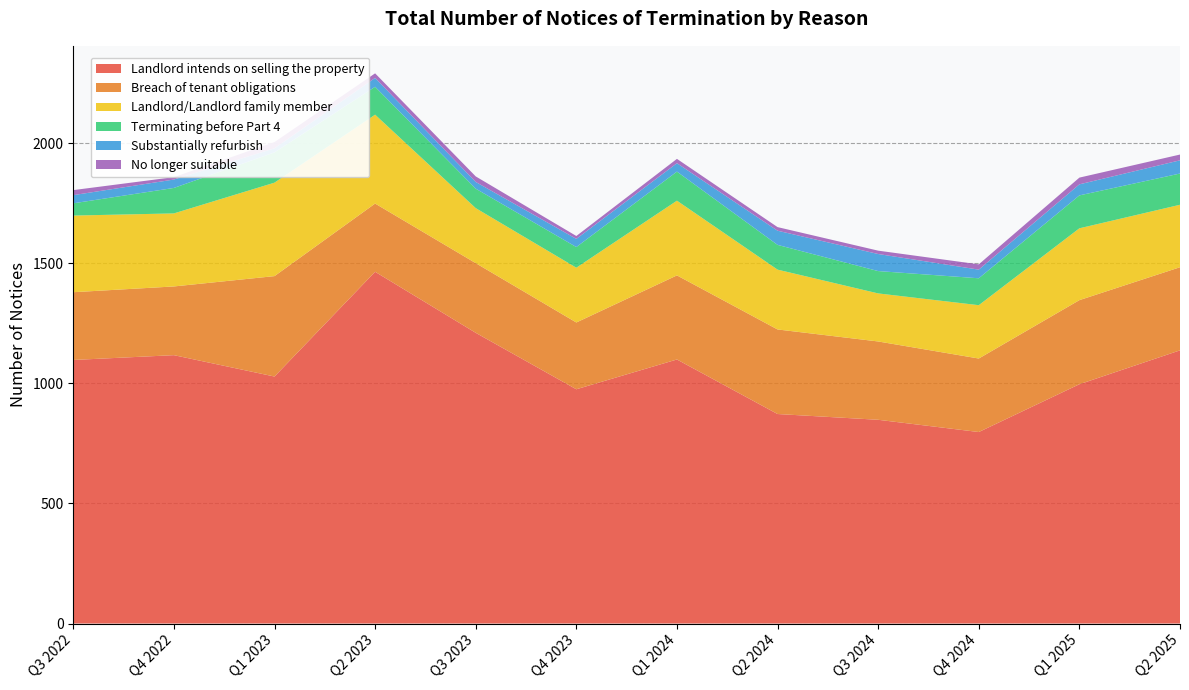

Reading left to right, list all the values displayed in this chart.

Landlord intends on selling the property: Q3 2022=1097	Q4 2022=1117	Q1 2023=1028	Q2 2023=1464	Q3 2023=1210	Q4 2023=975	Q1 2024=1099	Q2 2024=872	Q3 2024=848	Q4 2024=797	Q1 2025=996	Q2 2025=1137
Breach of tenant obligations: Q3 2022=282	Q4 2022=286	Q1 2023=418	Q2 2023=284	Q3 2023=290	Q4 2023=278	Q1 2024=350	Q2 2024=352	Q3 2024=326	Q4 2024=306	Q1 2025=350	Q2 2025=346
Landlord/Landlord family member: Q3 2022=319	Q4 2022=304	Q1 2023=389	Q2 2023=370	Q3 2023=229	Q4 2023=228	Q1 2024=311	Q2 2024=249	Q3 2024=200	Q4 2024=222	Q1 2025=299	Q2 2025=260
Terminating before Part 4: Q3 2022=51	Q4 2022=106	Q1 2023=126	Q2 2023=116	Q3 2023=81	Q4 2023=86	Q1 2024=121	Q2 2024=103	Q3 2024=93	Q4 2024=112	Q1 2025=137	Q2 2025=130
Substantially refurbish: Q3 2022=34	Q4 2022=35	Q1 2023=17	Q2 2023=37	Q3 2023=28	Q4 2023=34	Q1 2024=35	Q2 2024=59	Q3 2024=71	Q4 2024=36	Q1 2025=46	Q2 2025=55
No longer suitable: Q3 2022=21	Q4 2022=10	Q1 2023=26	Q2 2023=19	Q3 2023=23	Q4 2023=12	Q1 2024=18	Q2 2024=15	Q3 2024=14	Q4 2024=22	Q1 2025=28	Q2 2025=24